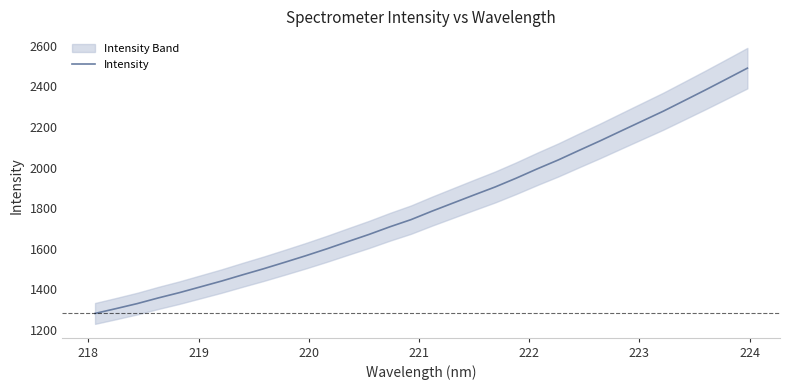

What is the lowest value of the Intensity series?

1282.3